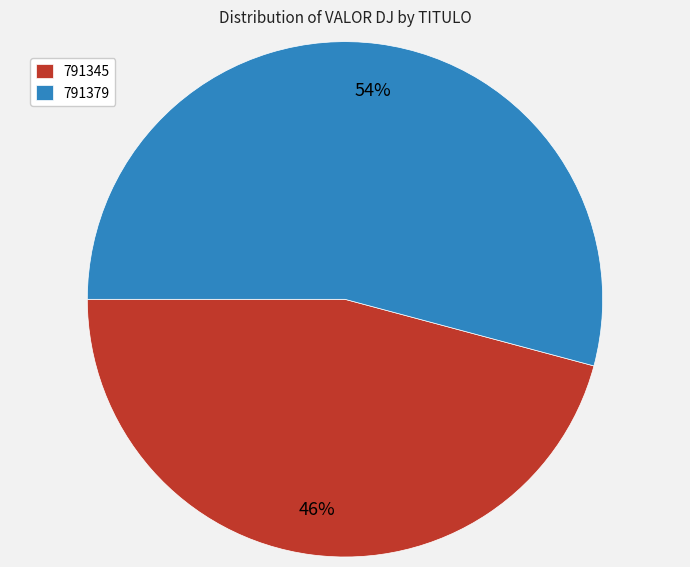

Count the number of slices in the pie.

2